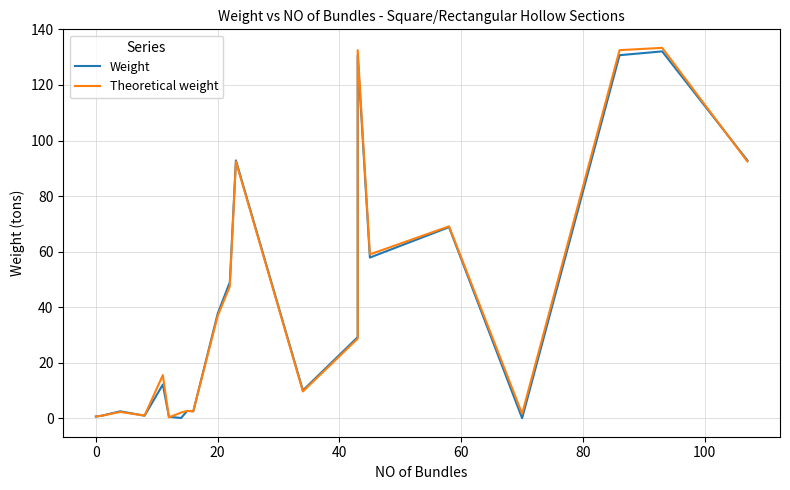

What is the difference between the maximum and minimum values in the Theoretical weight series?

133.1